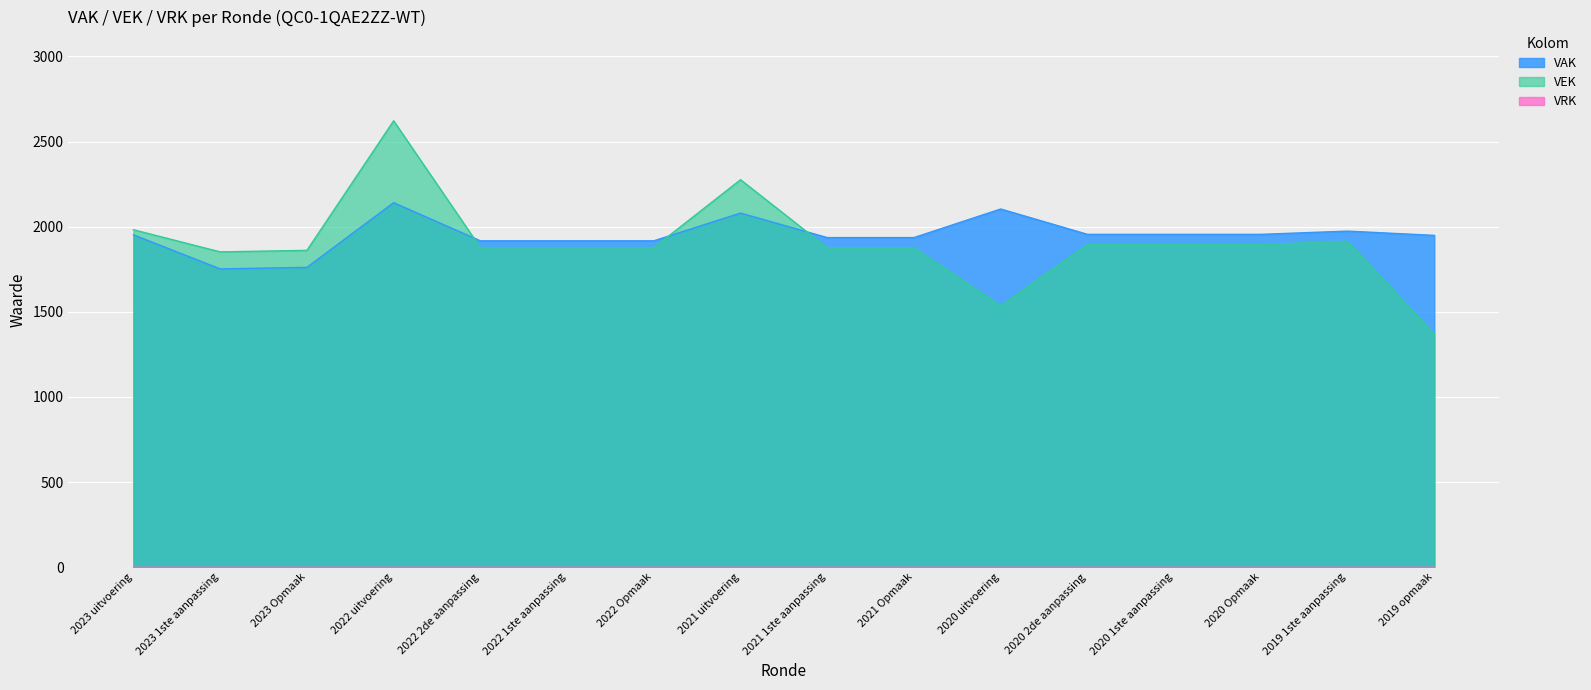

What is the sum of the VAK values at 2020 1ste aanpassing and 2021 1ste aanpassing?

3891